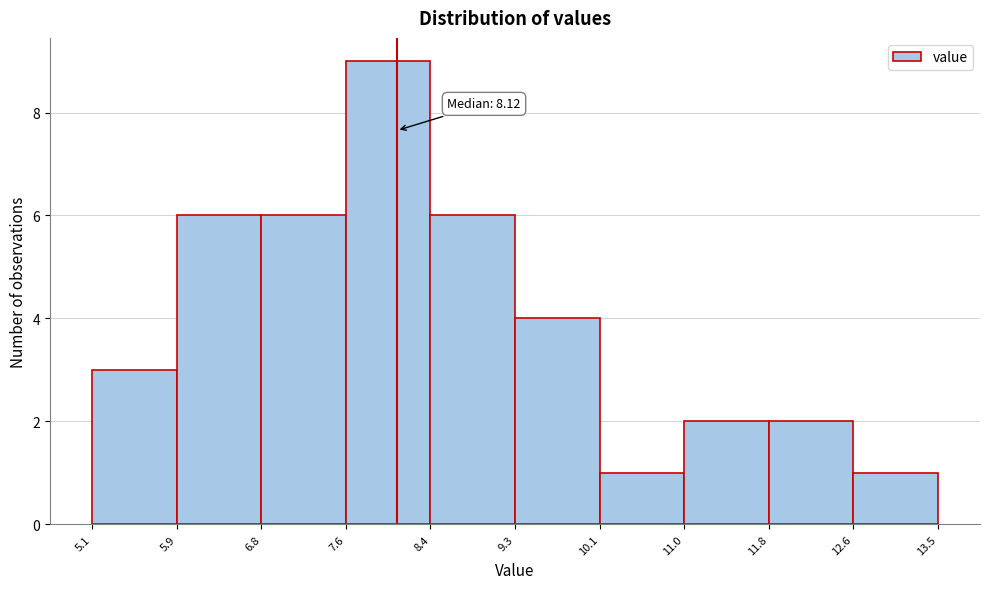

Over which range of the x-axis is the bar tallest?

7.6 to 8.4